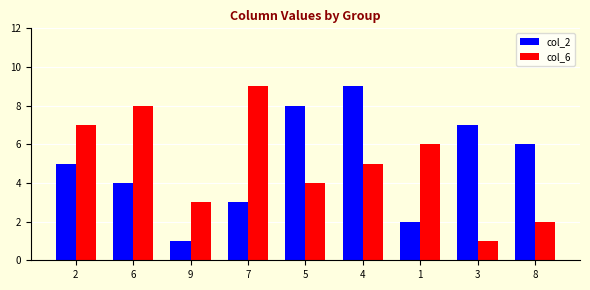

How many bars are there in total?

18